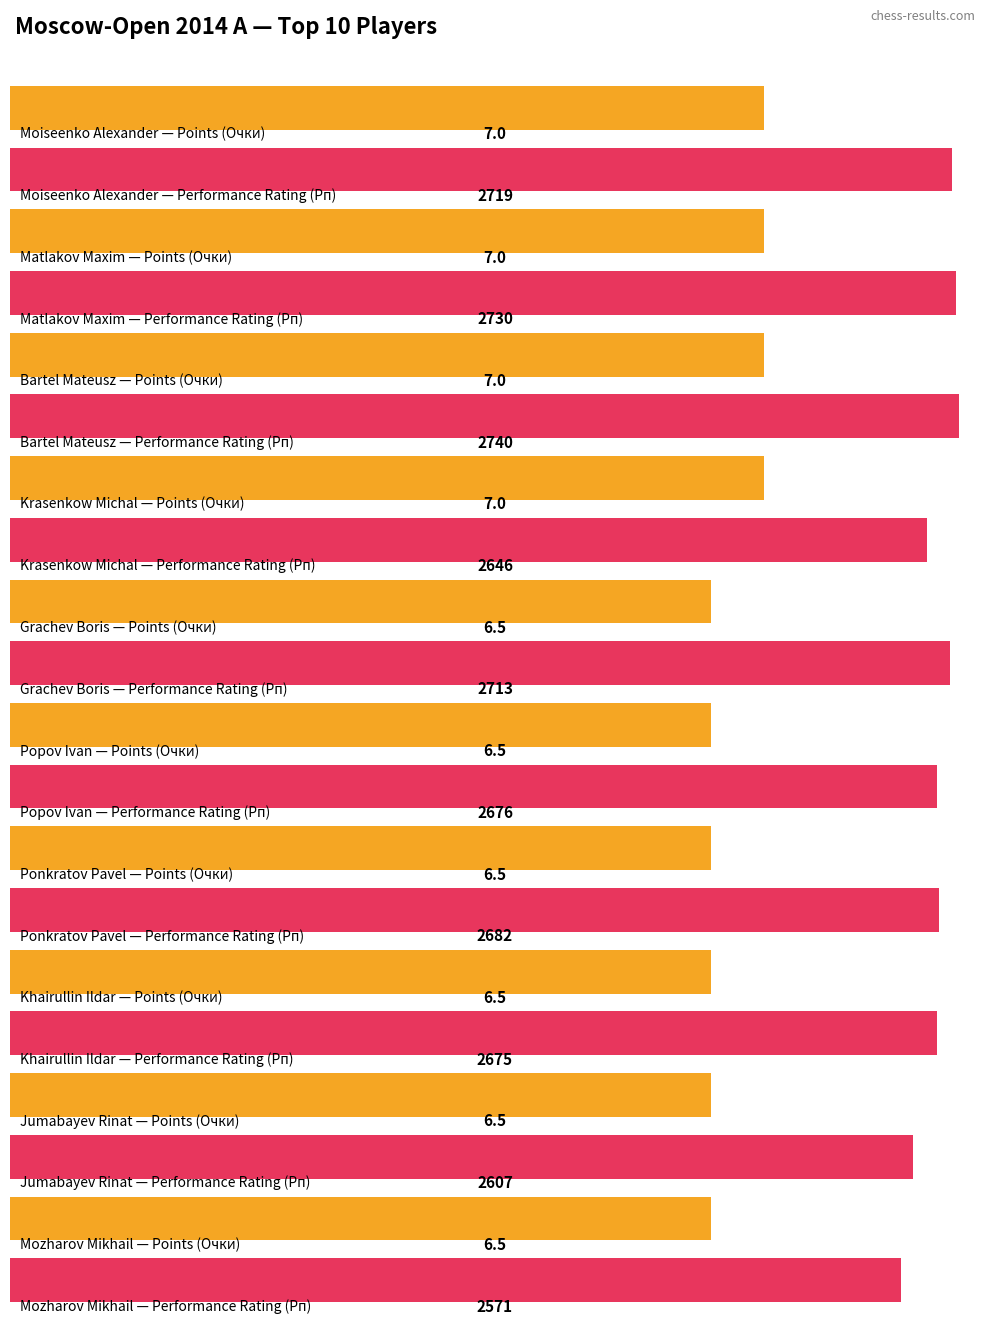

True or false: Рп has a value of 4334.0 at Jumabayev Rinat.

False